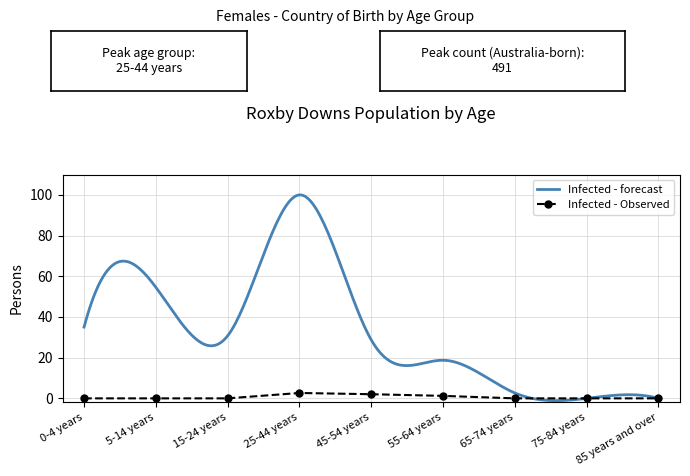

Which category has the highest value across all series?

25-44 years